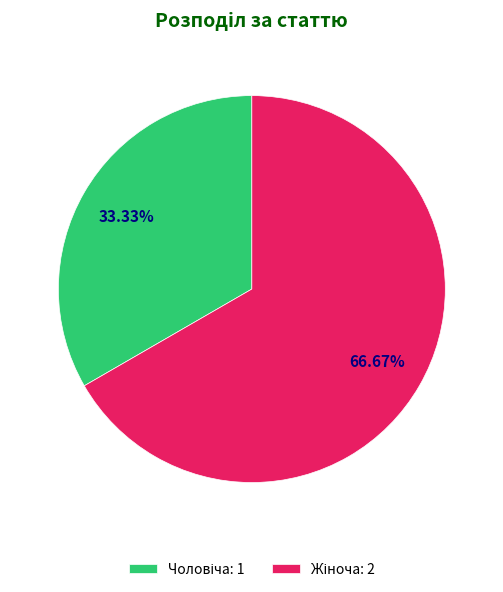

Does any single category account for the majority?

Yes